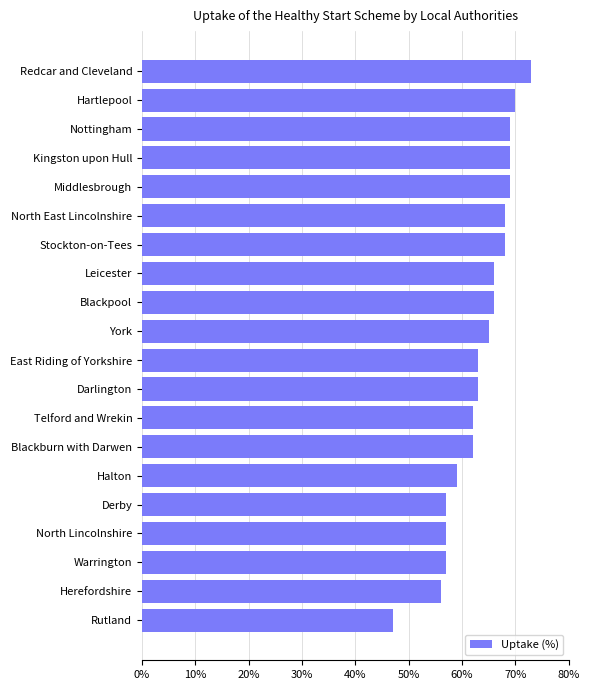

Which category has the lowest value across all series?

Rutland